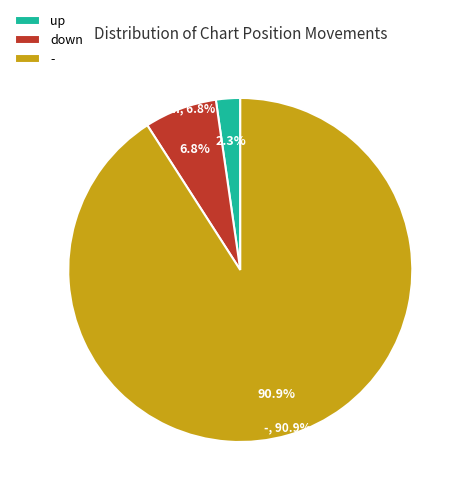

Which has a higher value, - or up?

-